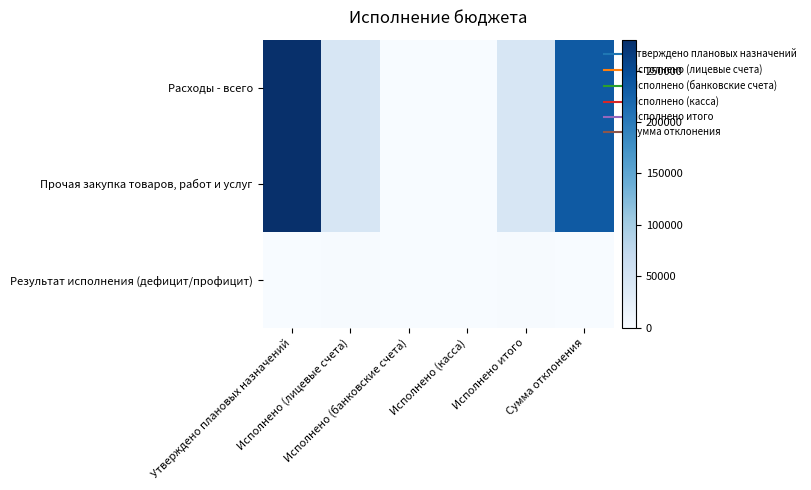

Reading right to left, transcribe all the data shown in this chart.

Расходы - всего: Сумма отклонения=234710.4	Исполнено итого=45289.6	Исполнено (касса)=0.0	Исполнено (банковские счета)=0.0	Исполнено (лицевые счета)=45289.6	Утверждено плановых назначений=280000.0
Прочая закупка товаров, работ и услуг: Сумма отклонения=234710.4	Исполнено итого=45289.6	Исполнено (касса)=0.0	Исполнено (банковские счета)=0.0	Исполнено (лицевые счета)=45289.6	Утверждено плановых назначений=280000.0
Результат исполнения (дефицит/профицит): Сумма отклонения=0.0	Исполнено итого=1662.0	Исполнено (касса)=0.0	Исполнено (банковские счета)=0.0	Исполнено (лицевые счета)=1662.0	Утверждено плановых назначений=0.0